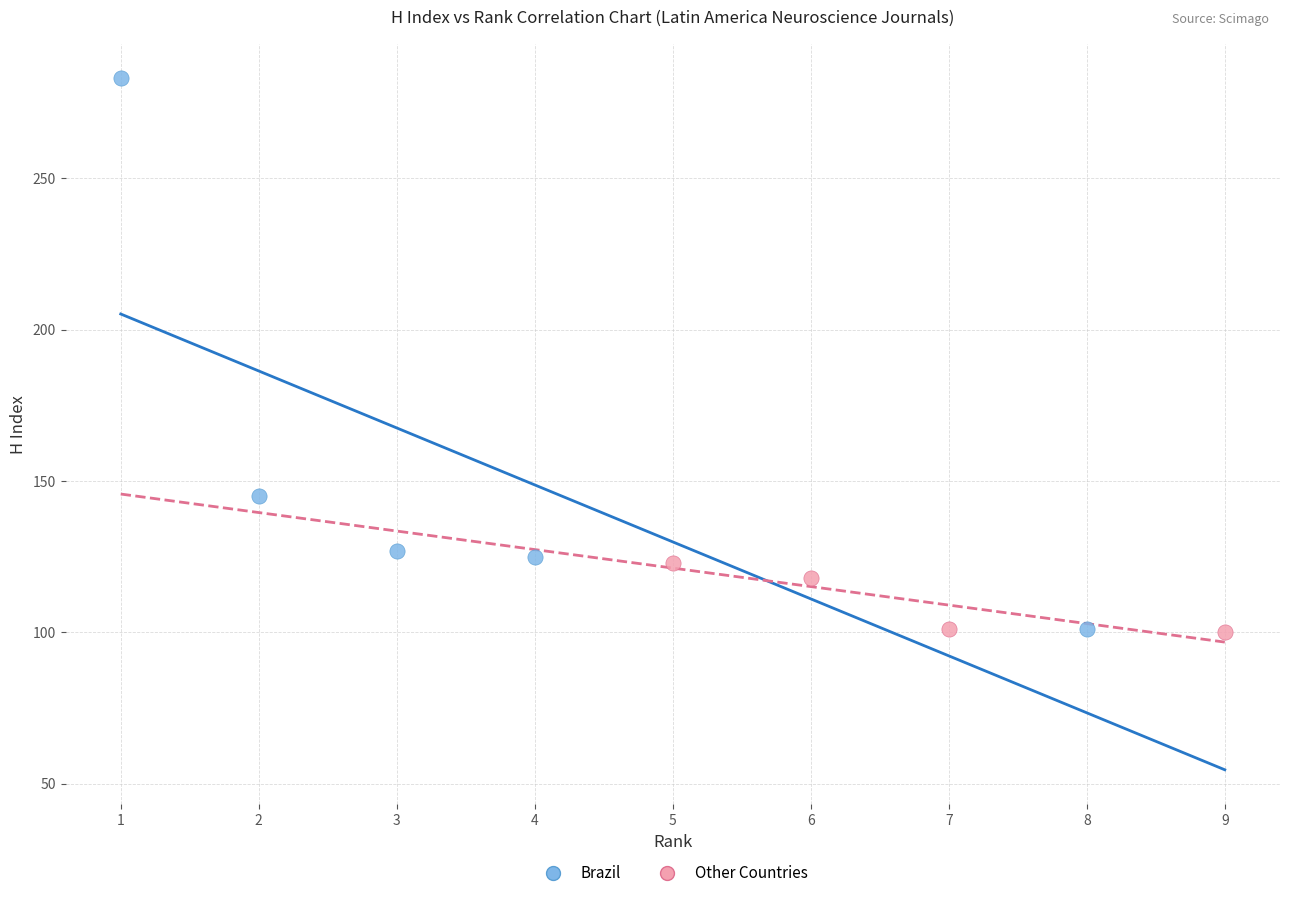

Which series contains the highest Y value?

Brazil